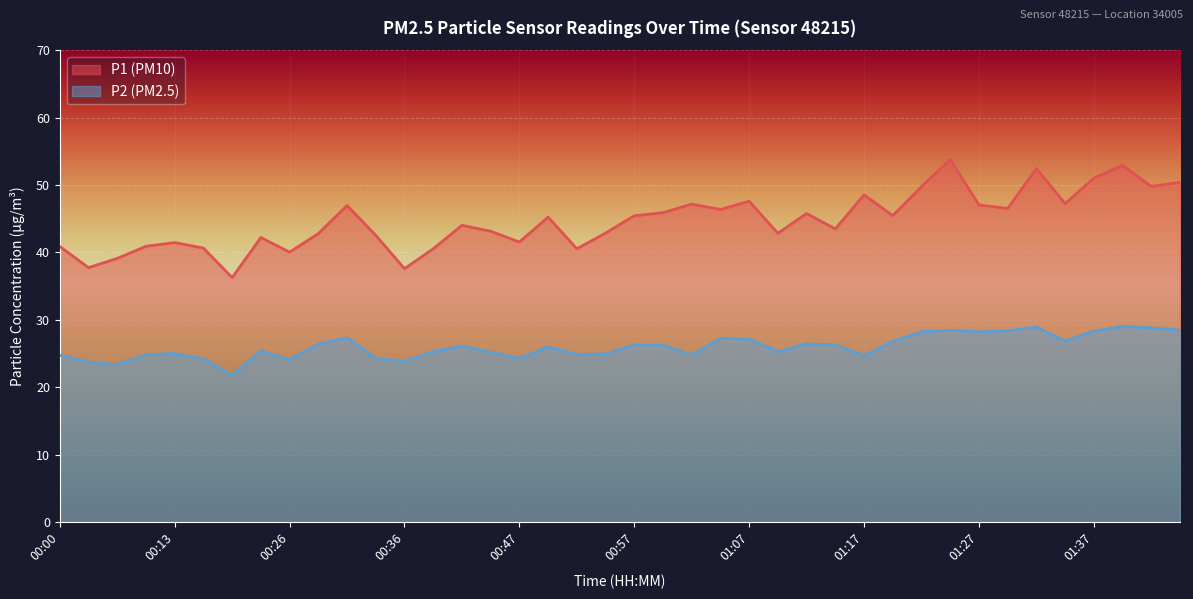

Which category has the highest value in the P1 series?

01:25